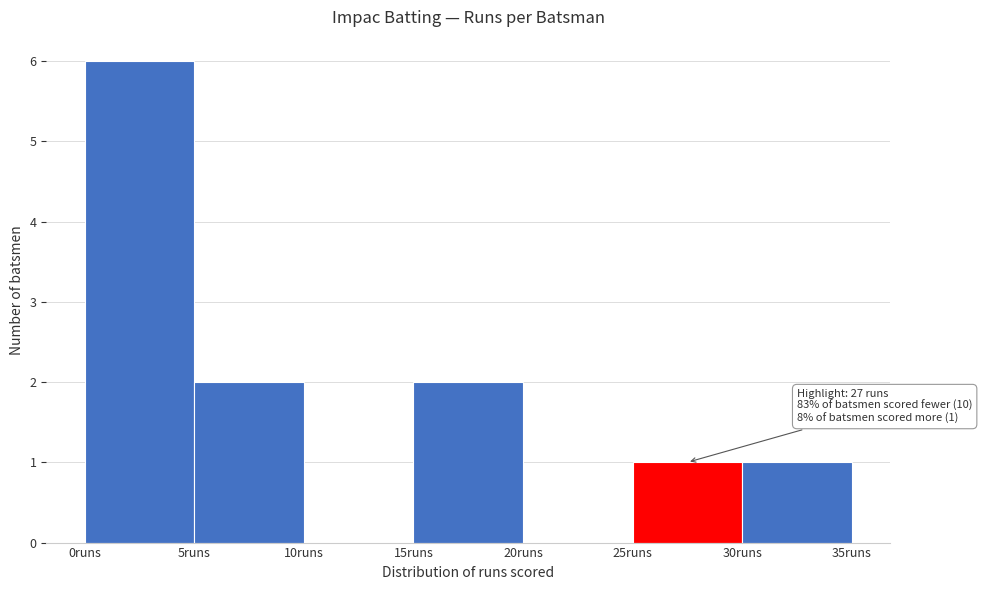

Over which range of the x-axis is the bar tallest?

0 to 5